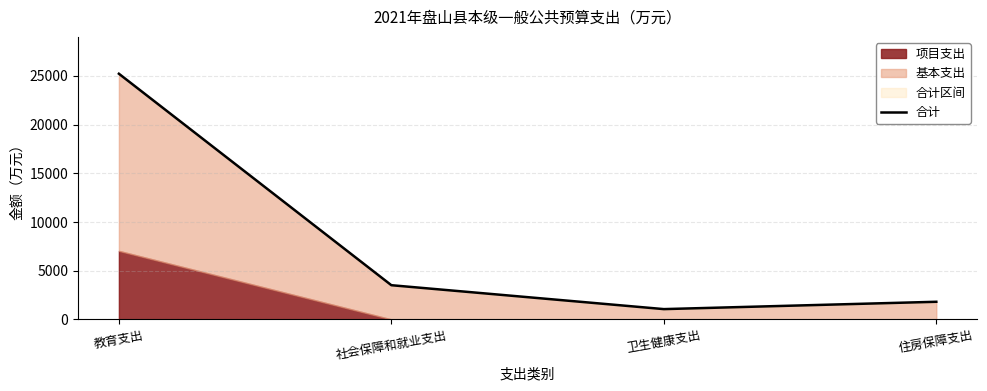

What is the label of the 4th point from the right?

教育支出